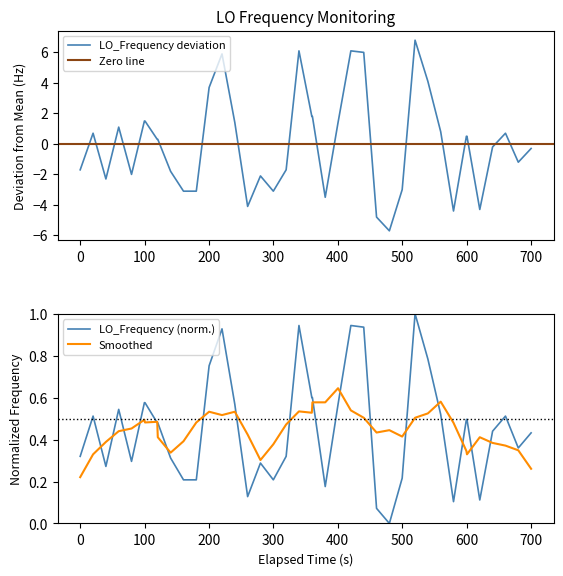

What is the lowest value of the LO_Frequency deviation series?

-5.7